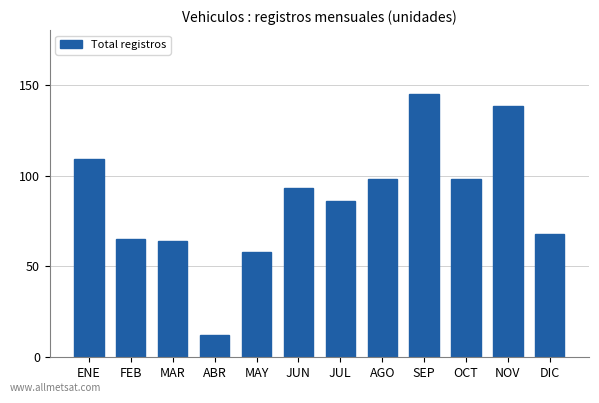

How many values are below 93?

6